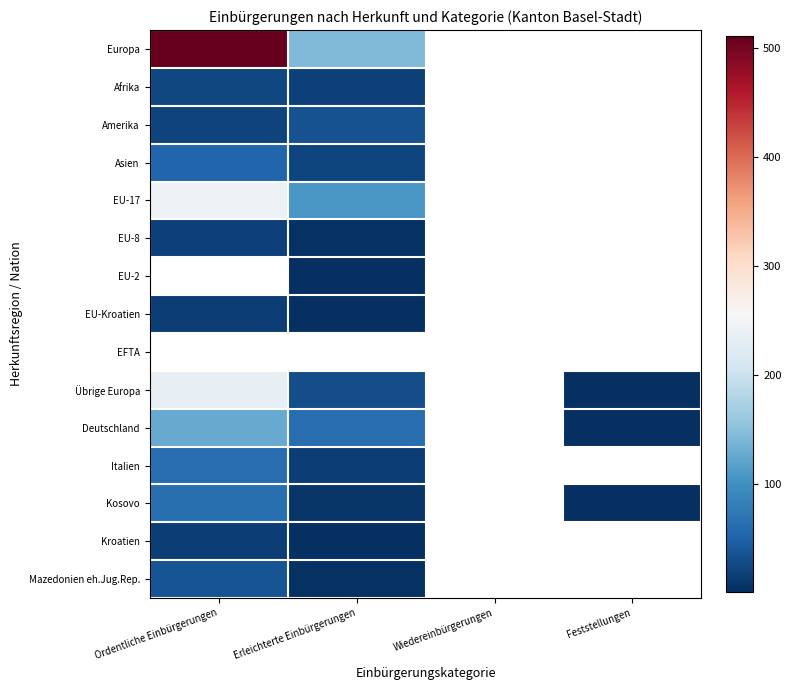

List the series in order of their peak value, lowest first.

EU-Kroatien, Kroatien, EU-8, Afrika, Amerika, Mazedonien eh.Jug.Rep., Asien, Italien, Kosovo, Deutschland, EU-17, Europa, EU-2, EFTA, Übrige Europa